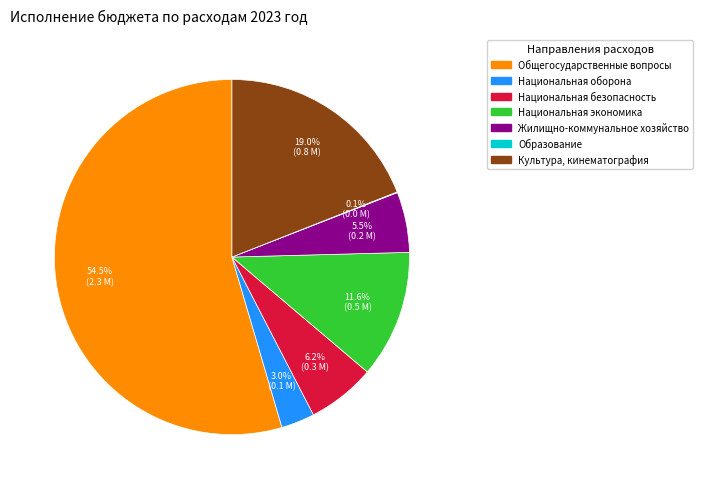

Which slice represents more than half of the pie?

Общегосударственные вопросы